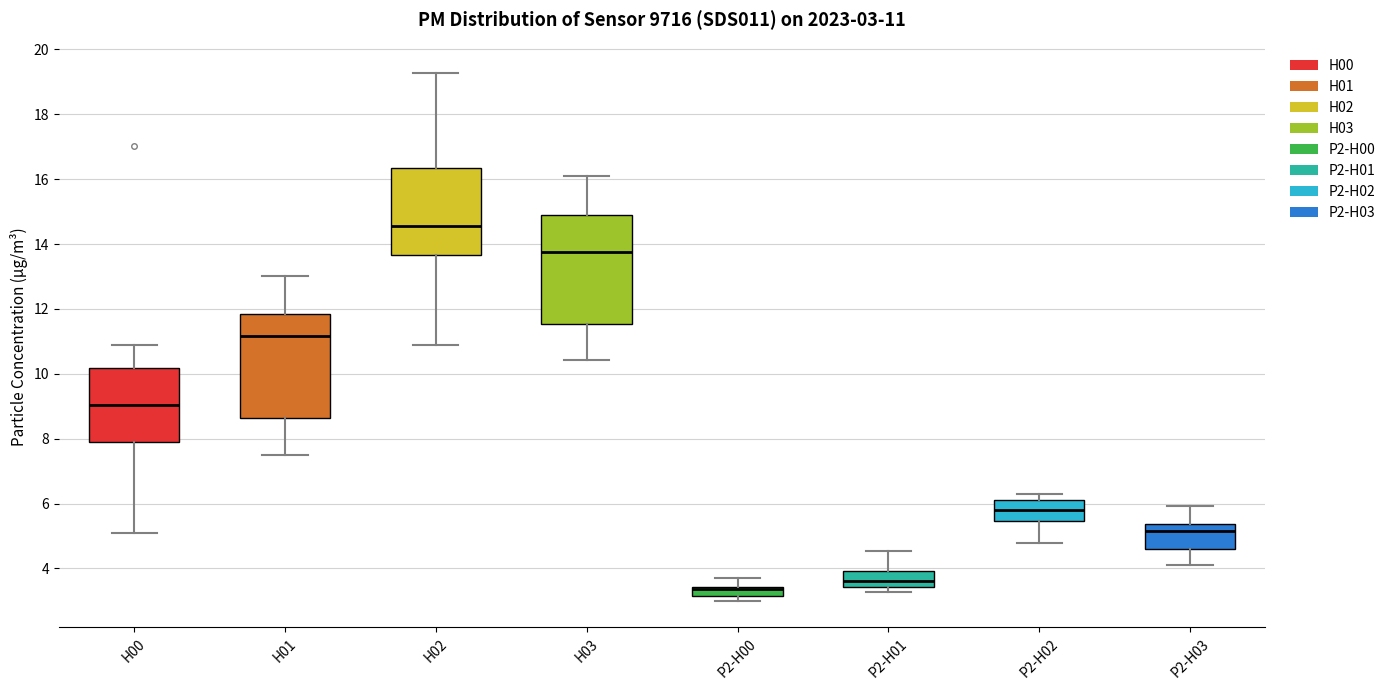

Which box has the lowest median line?

P2-H00